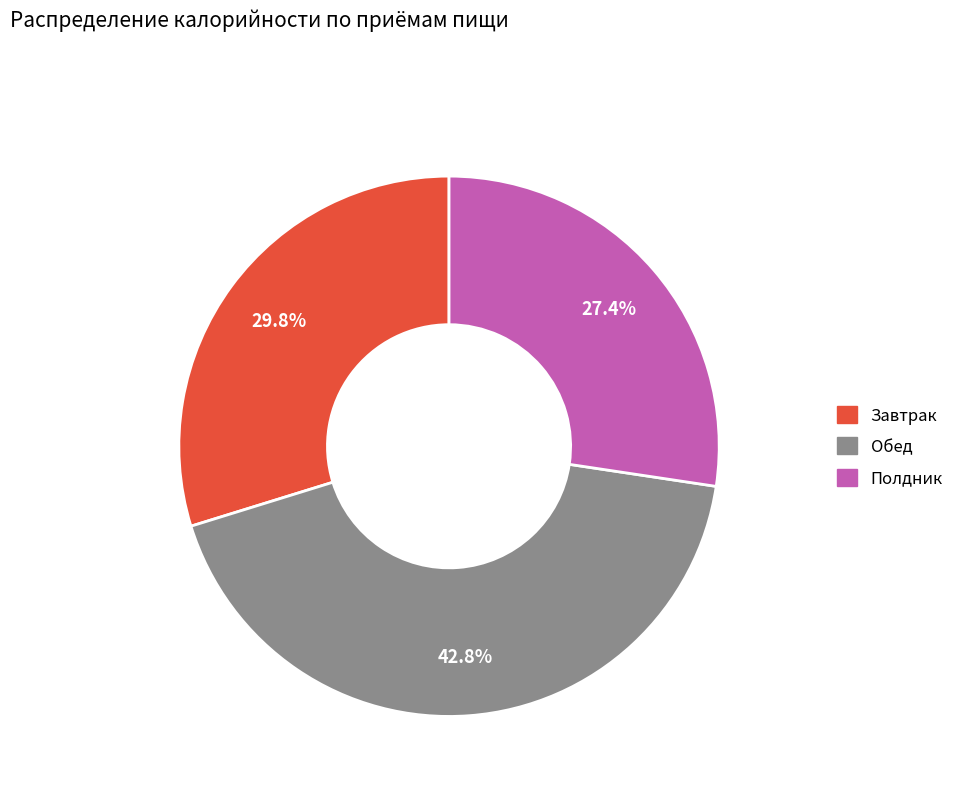

Count the number of slices in the pie.

3